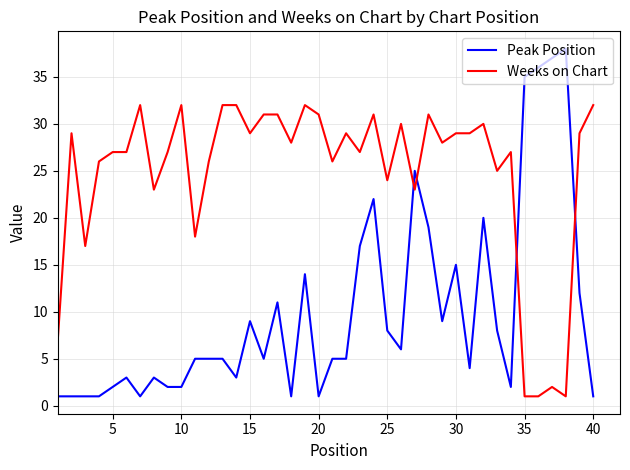

Which series has the largest total across all categories?

Weeks on Chart